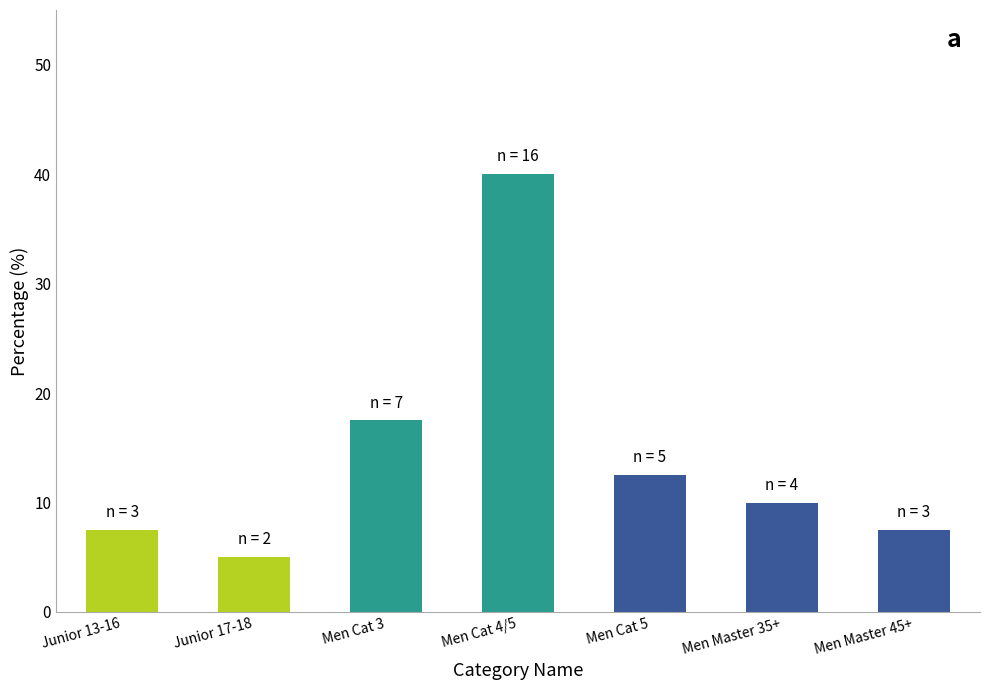

What is the change in value from Junior 13-16 to Men Cat 4/5?

+32.5